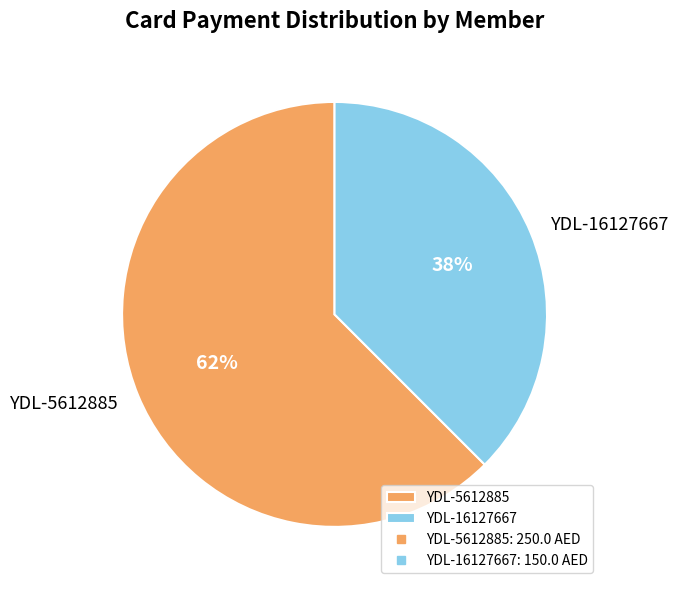

To the nearest percent, what percentage of the pie is YDL-16127667?

38%